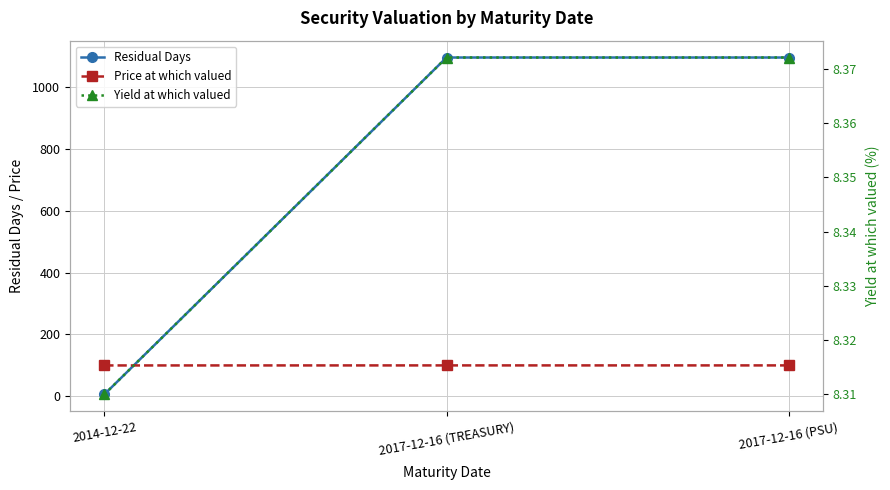

At how many categories does at least one series exceed 219?

2